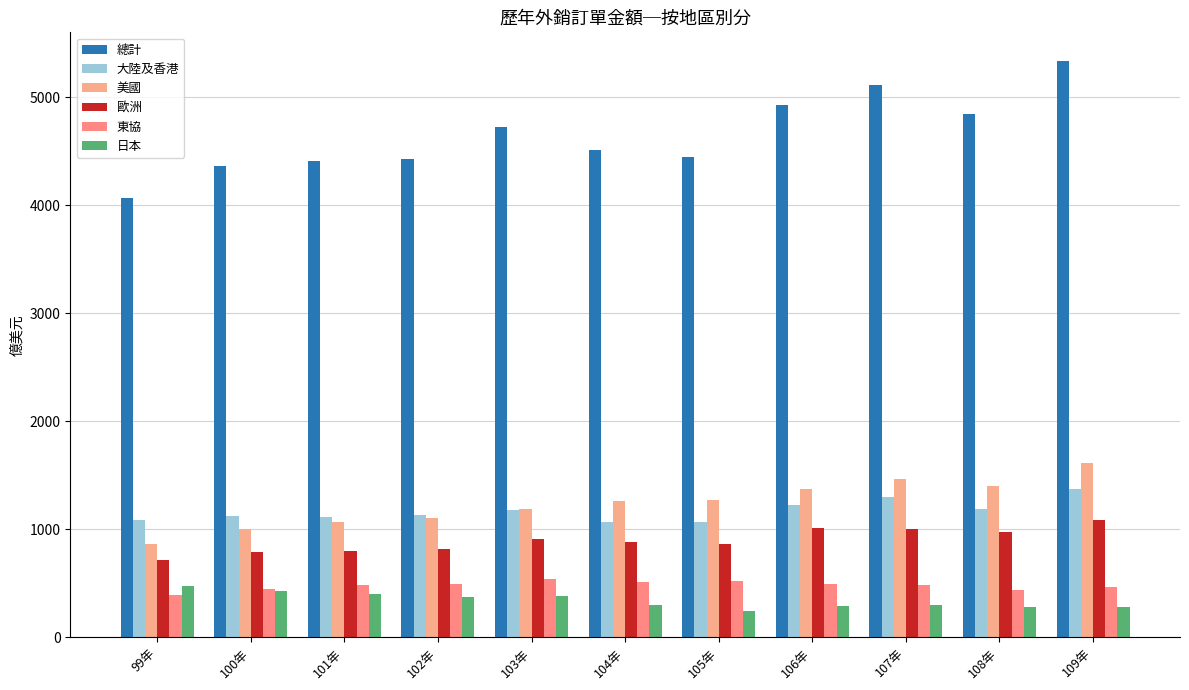

Which series has the largest total across all categories?

總計